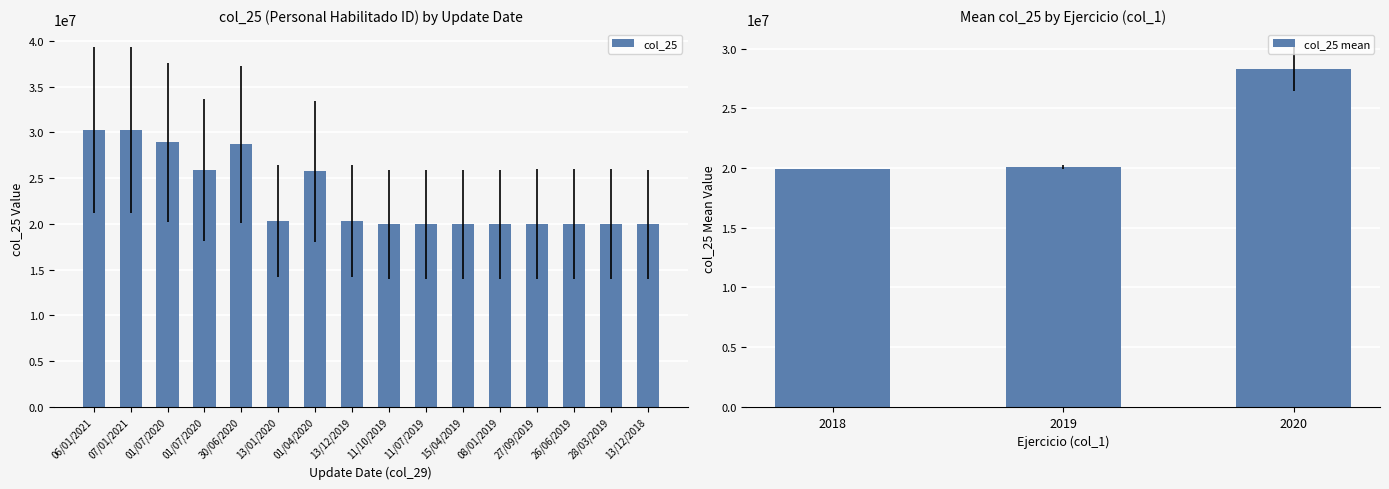

At which category does the chart reach its minimum across all series?

08/01/2019